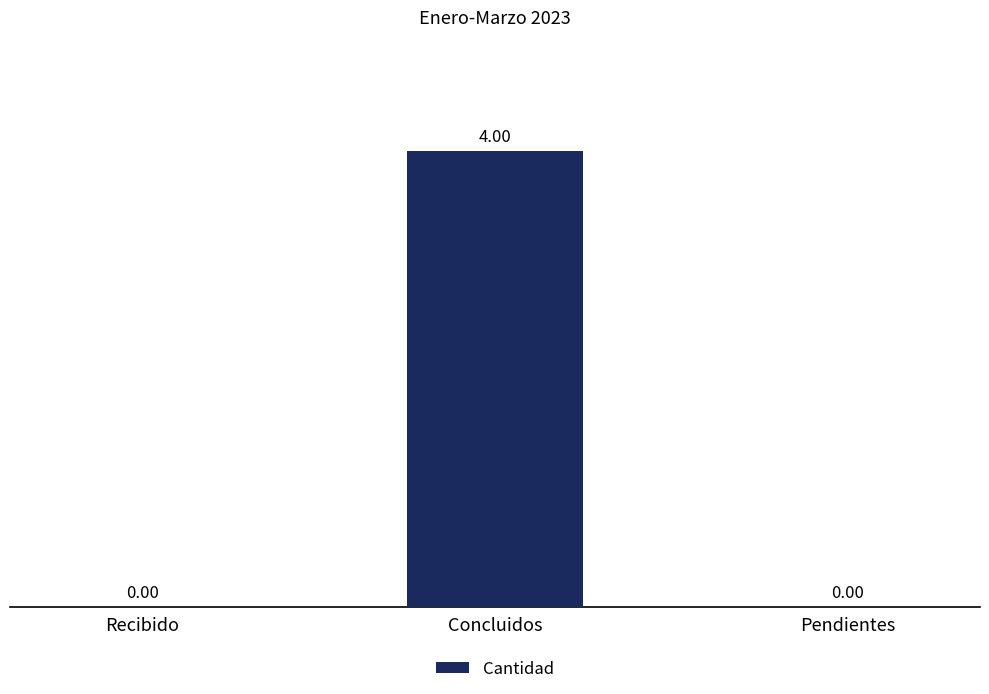

What is the difference between the values at Pendientes and Concluidos?

4